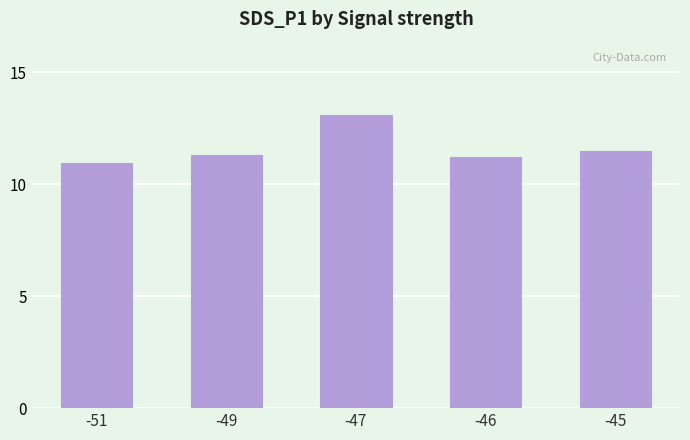

Between -45 and -47, which is larger?

-47